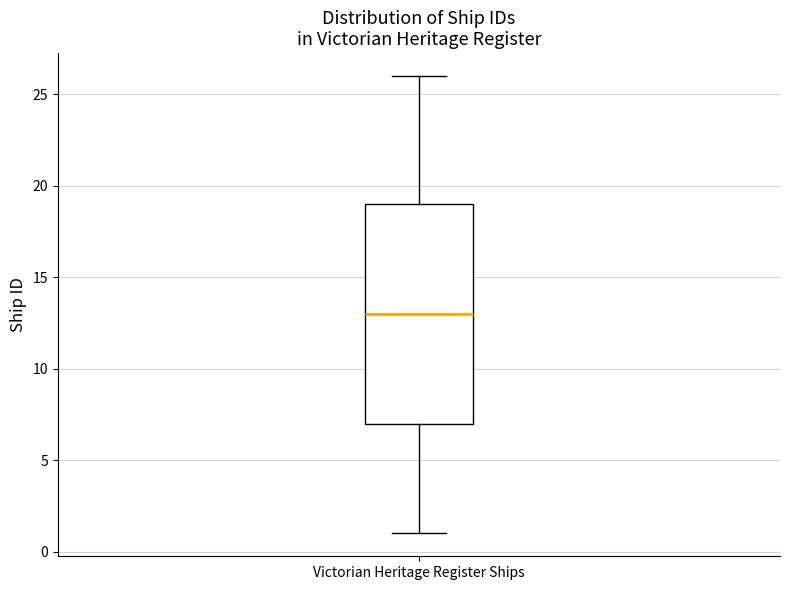

Transcribe this box plot: give where the median line is, the range the box spans, and where the two whiskers end, as read against the y-axis. The values are not printed on the chart, so give them approximately, as read against the axis.

median 13, box 7 to 19, whiskers 1 to 26